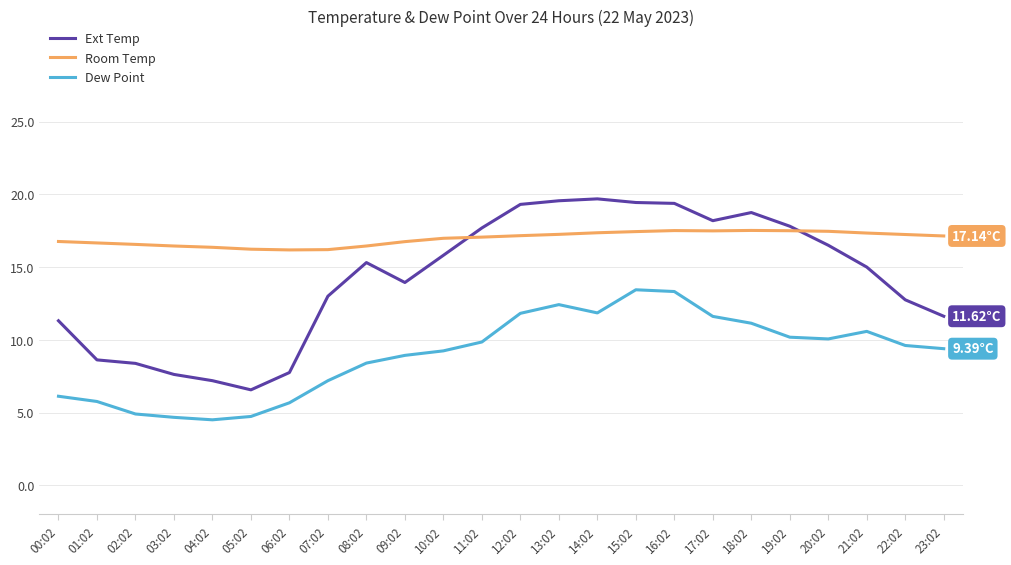

The Ext Temp series shows 26.1 at 20:02. True or false?

False